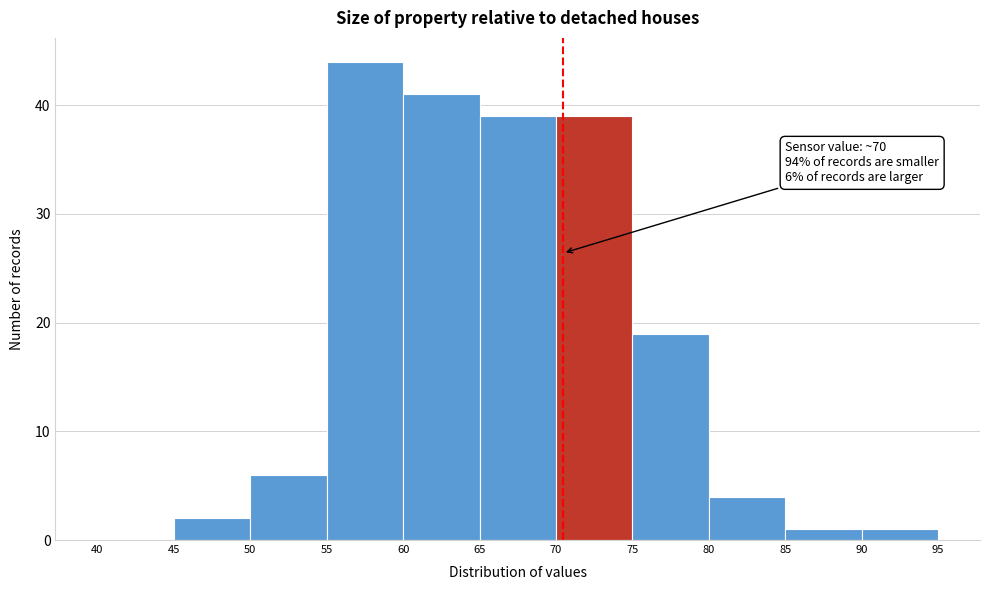

Over which range of the x-axis is the bar tallest?

55 to 60